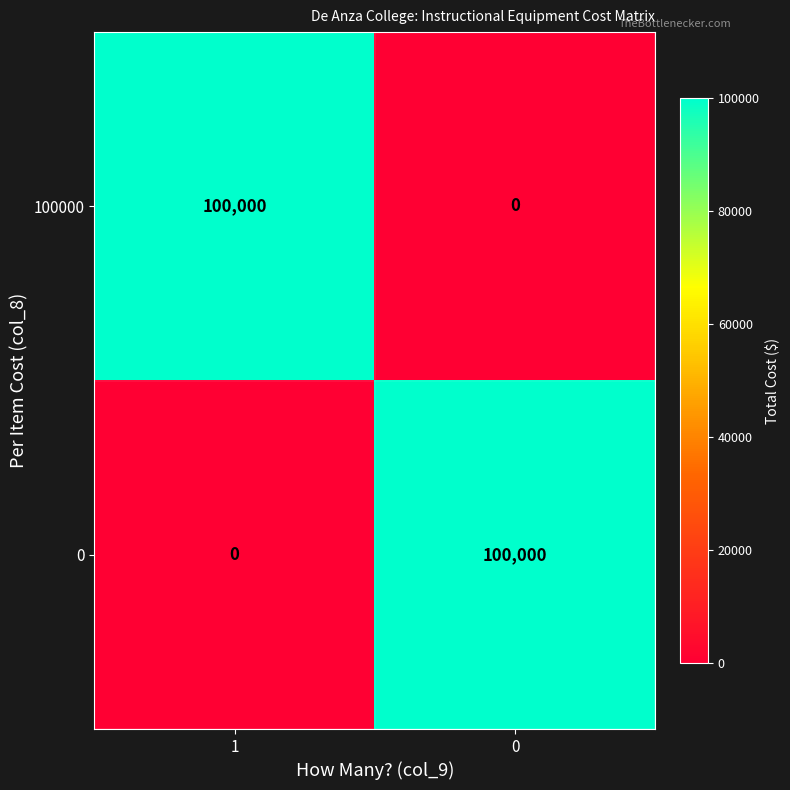

Is the value of 100000 at 1 greater than the value of 0 at 1?

Yes